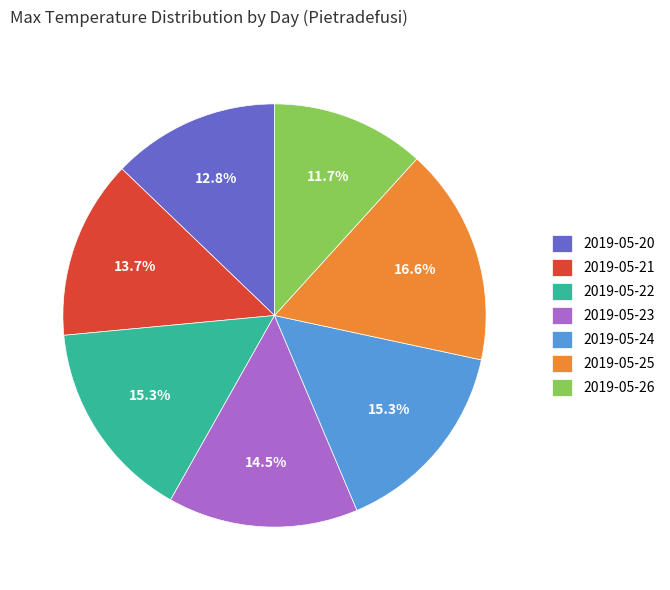

Is 2019-05-25 the majority of the pie?

No